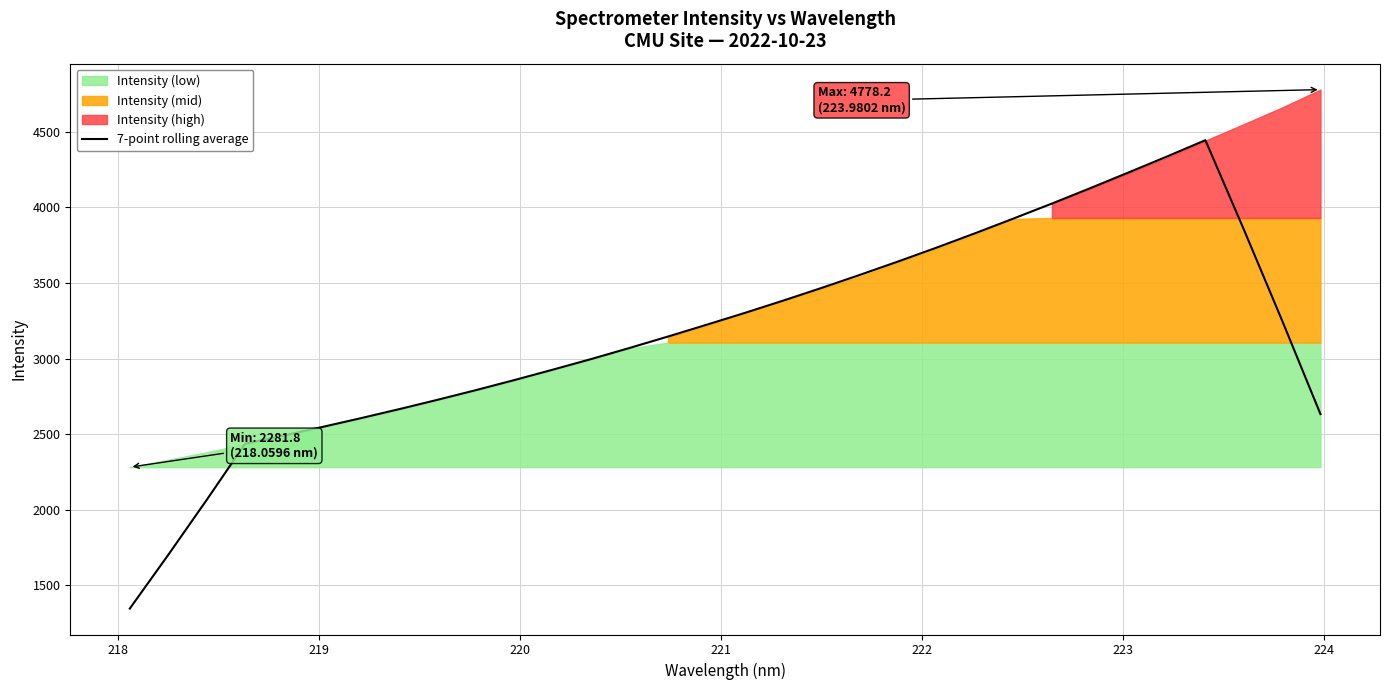

What is the maximum value for 7-point rolling average?

4443.8